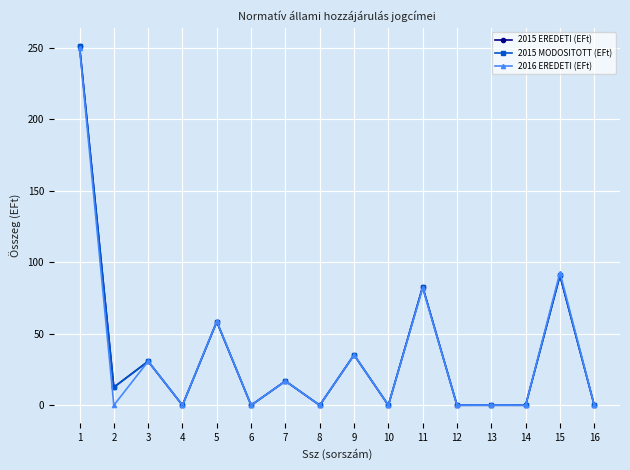

Which series changed the most between 1 and 5?

2015 EREDETI (EFt)